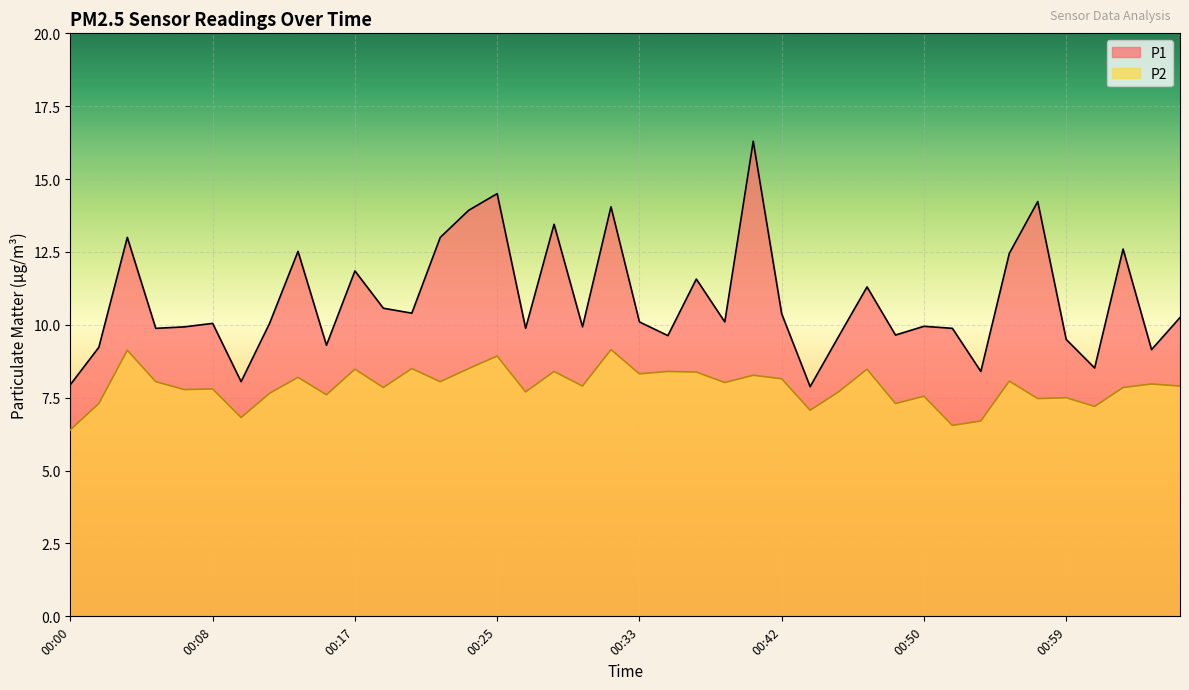

How many data points in P1 are less than 10?

18